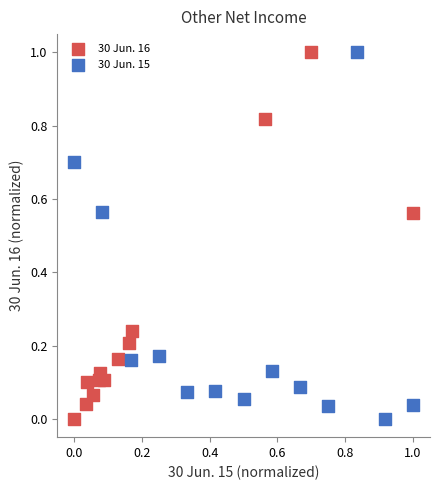

What are all the series names shown in the legend?

30 Jun. 16, 30 Jun. 15